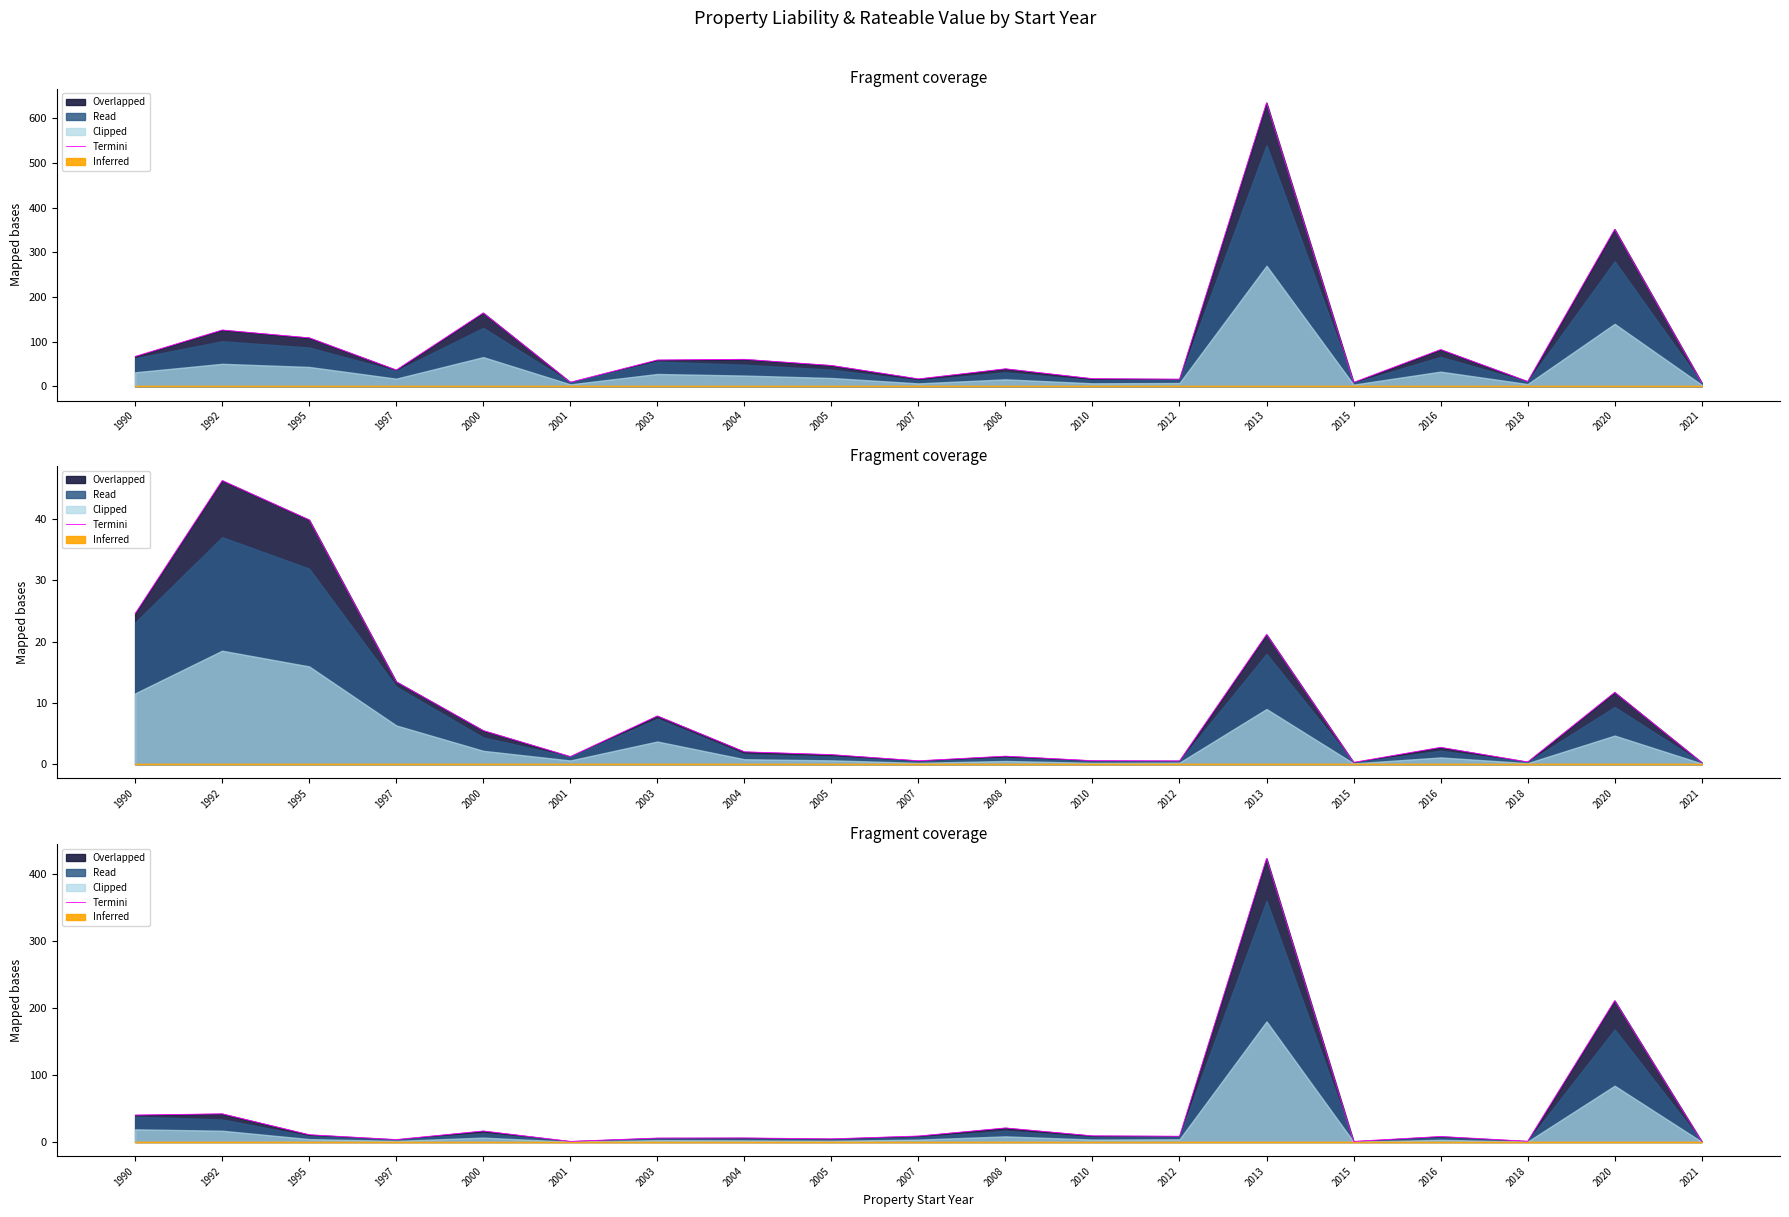

Rank the categories by value from highest to lowest.

2013, 2020, 1992, 1990, 2008, 2000, 1995, 2010, 2007, 2012, 2016, 2004, 2003, 2005, 1997, 2018, 2001, 2015, 2021